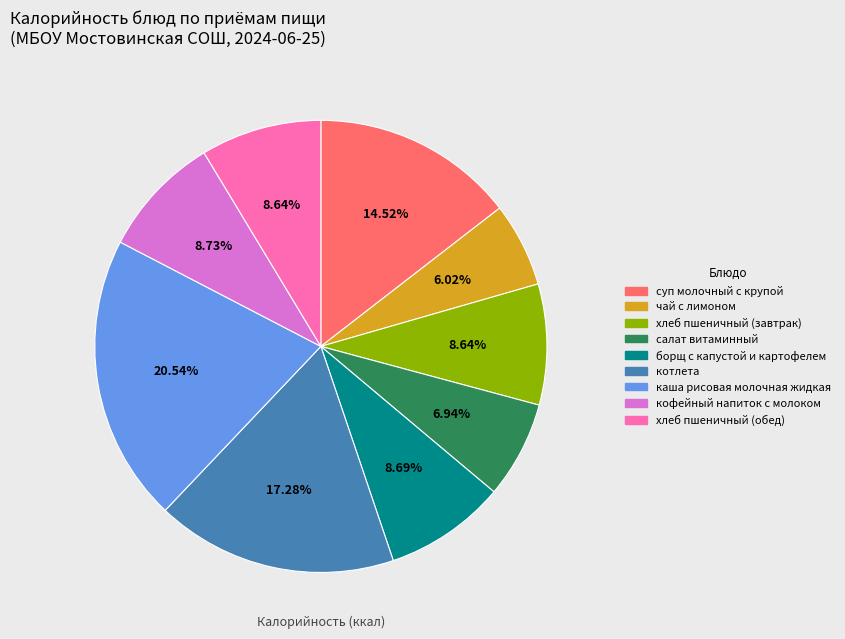

The борщ с капустой и картофелем slice represents 9% of the pie. True or false?

True